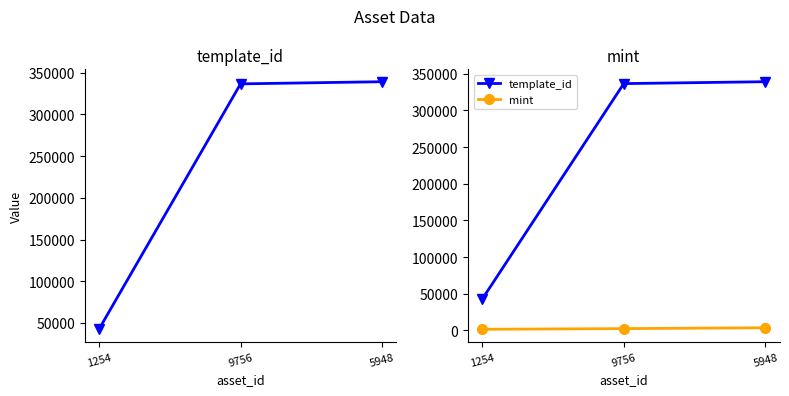

Is it true that template_id equals 74313 at 5948?

False